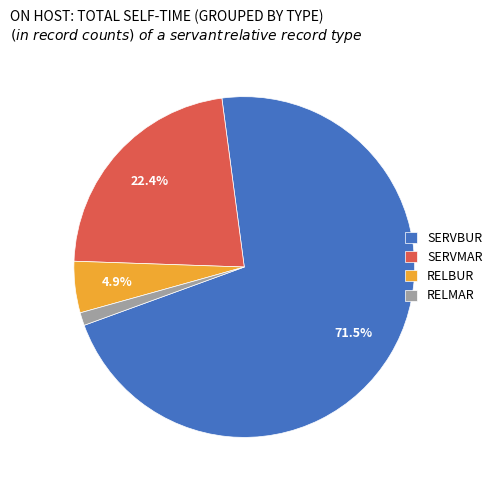

To the nearest percent, what is the combined percentage of RELMAR and SERVMAR?

24%